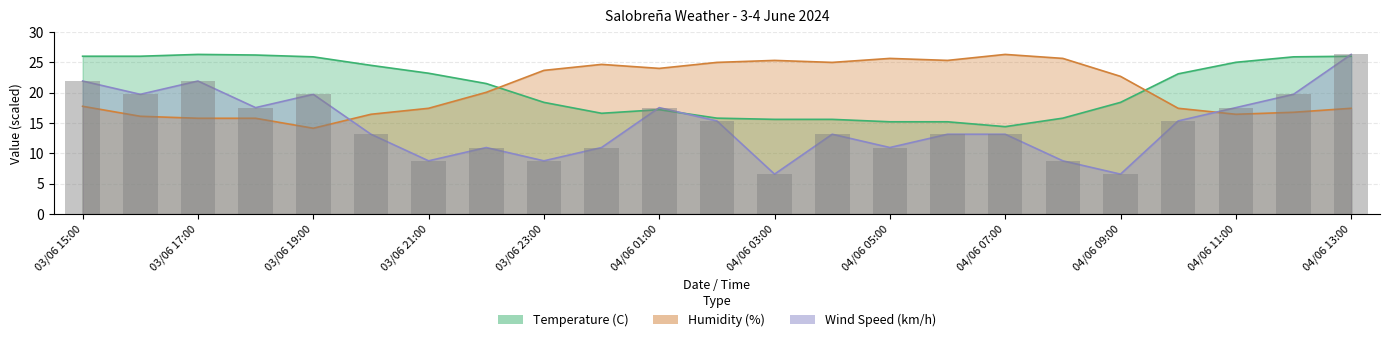

What are all the series names shown in the legend?

Temperature (C), Humidity (%), Wind Speed (km/h)